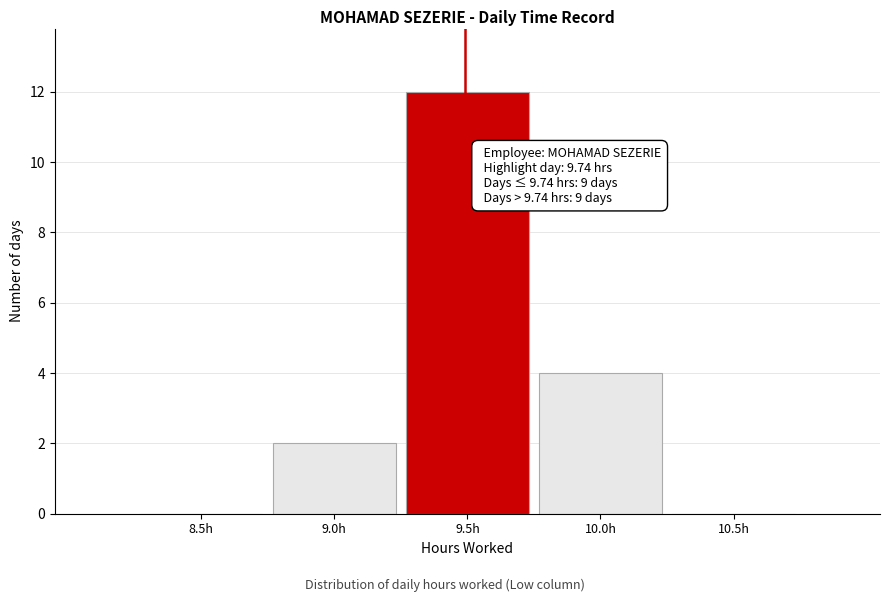

Reading left to right, list all the values displayed in this chart.

8.5h=0	9.0h=2	9.5h=12	10.0h=4	10.5h=0